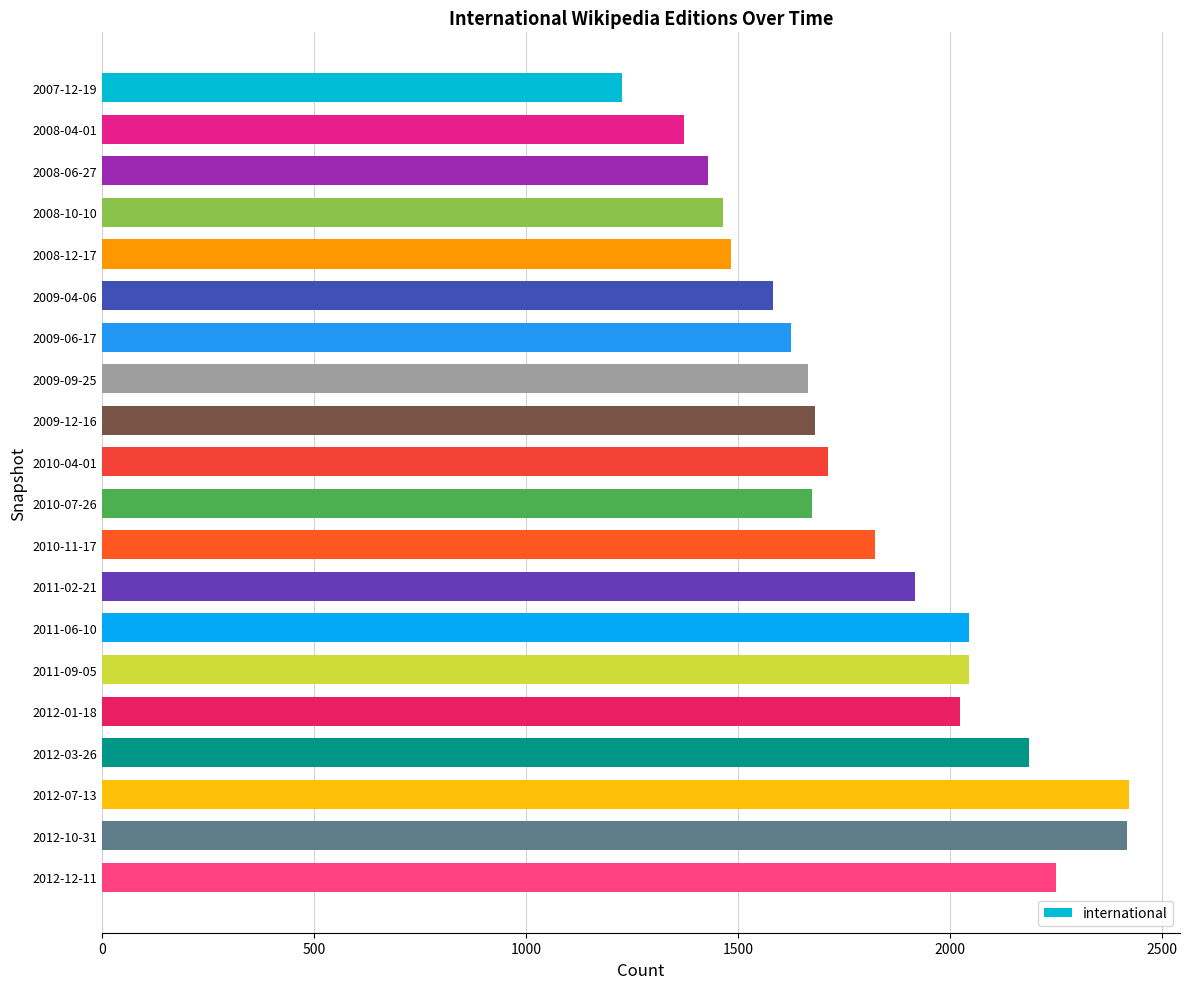

What is the smallest value displayed?

1226